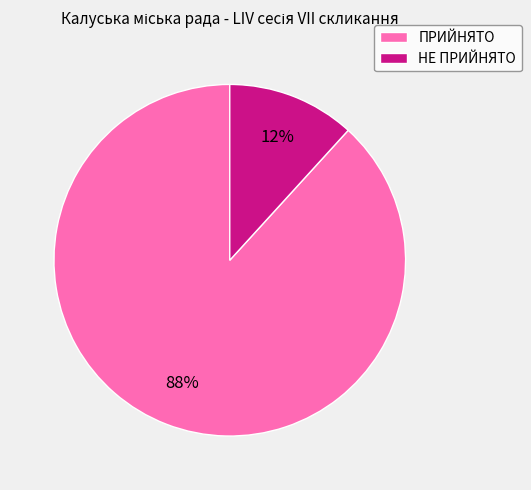

To the nearest percent, what percentage of the pie is ПРИЙНЯТО?

88%